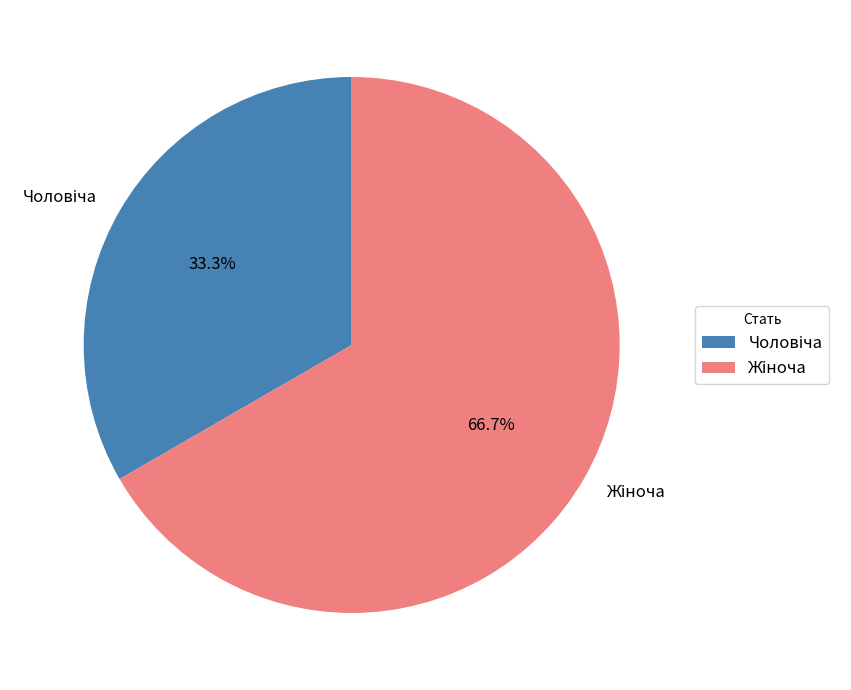

How many segments does this pie chart have?

2